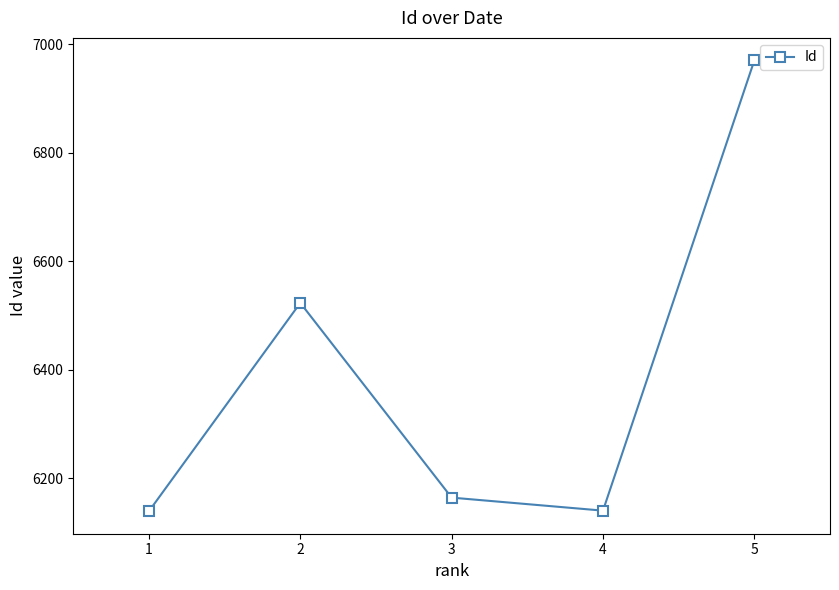

How many lines are shown in the chart?

1